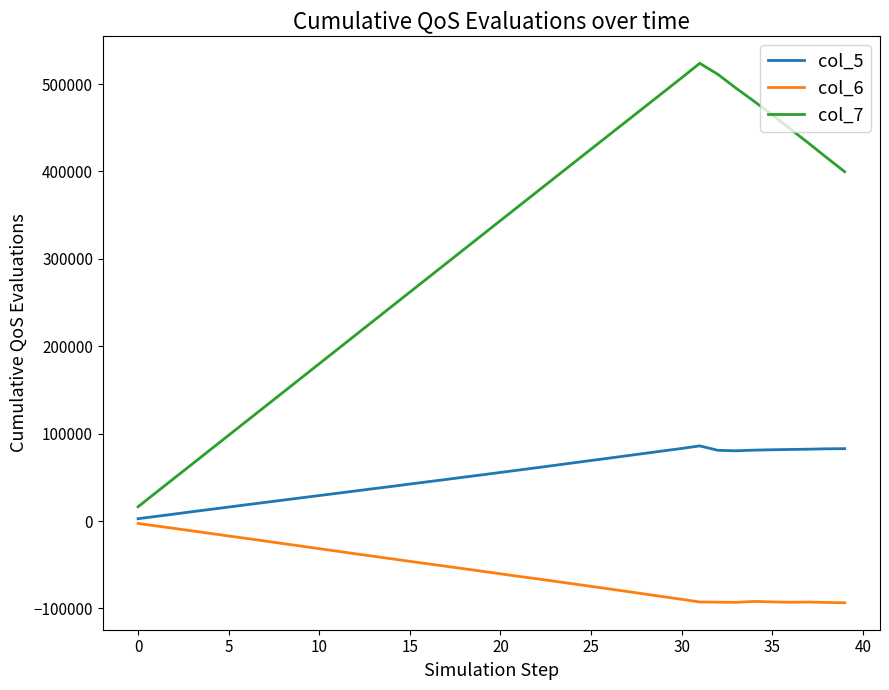

In col_6, how many points are lower than both neighbors (excluding endpoints)?

2